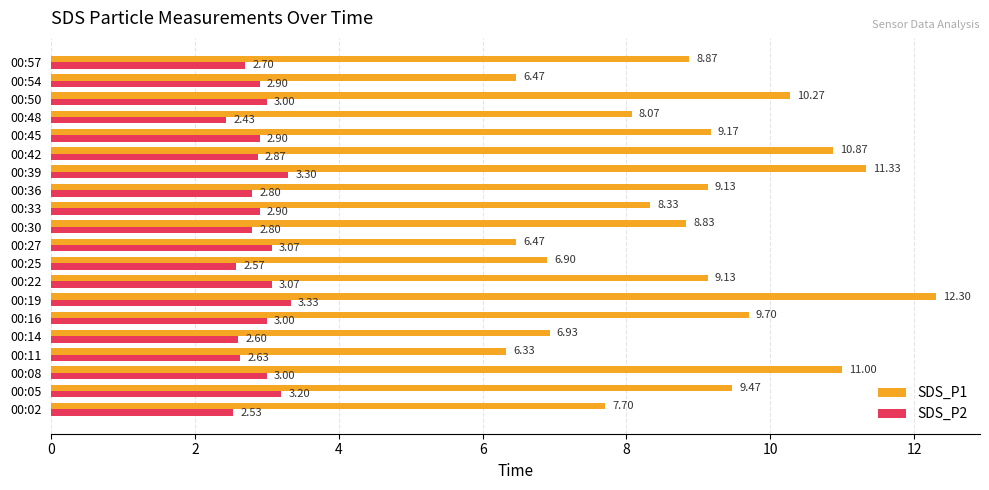

At how many categories does at least one series exceed 4?

20